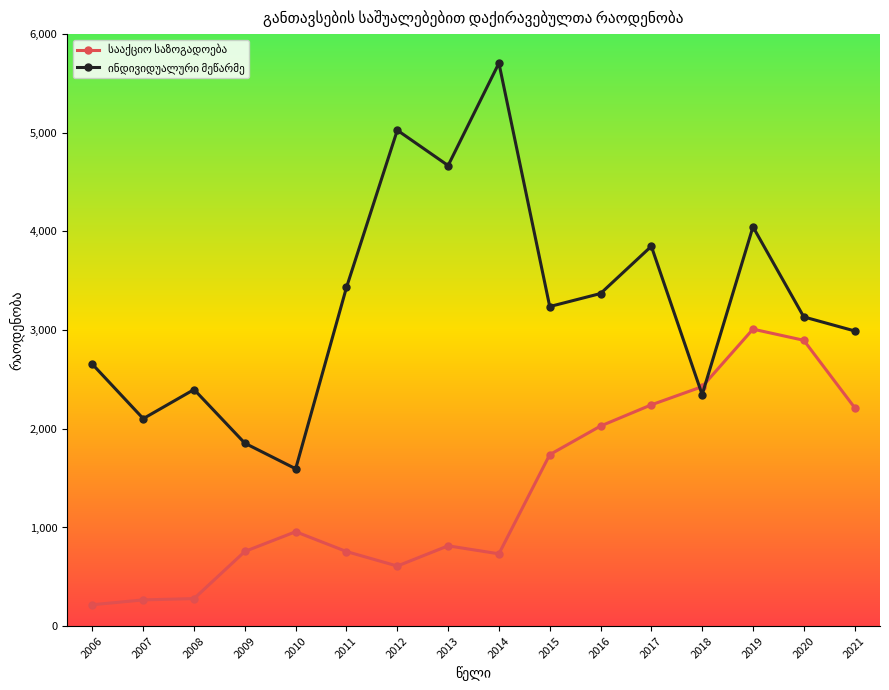

At how many categories does at least one series exceed 4180?

3